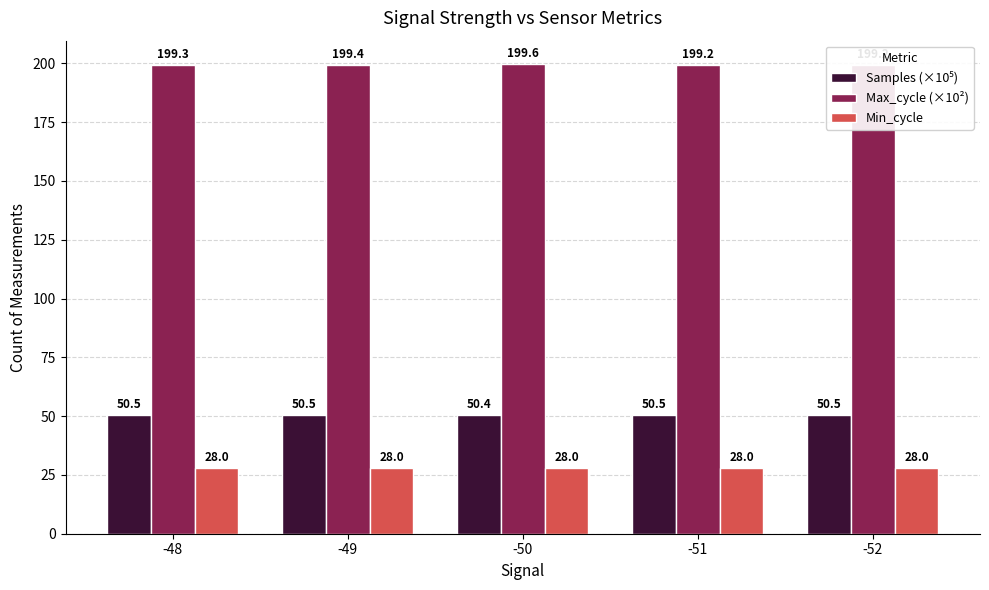

How many groups of bars are there?

5